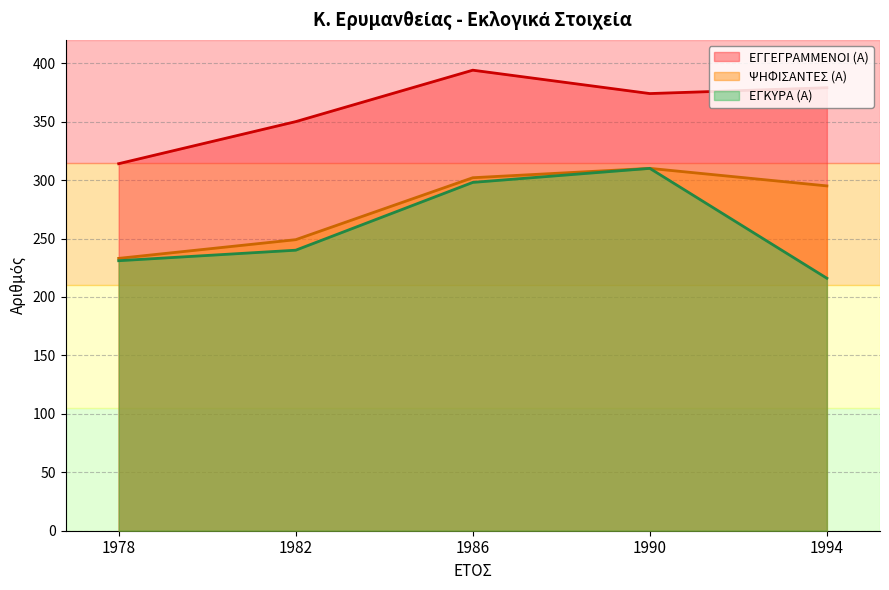

Between 1986 and 1978, which is larger?

1986